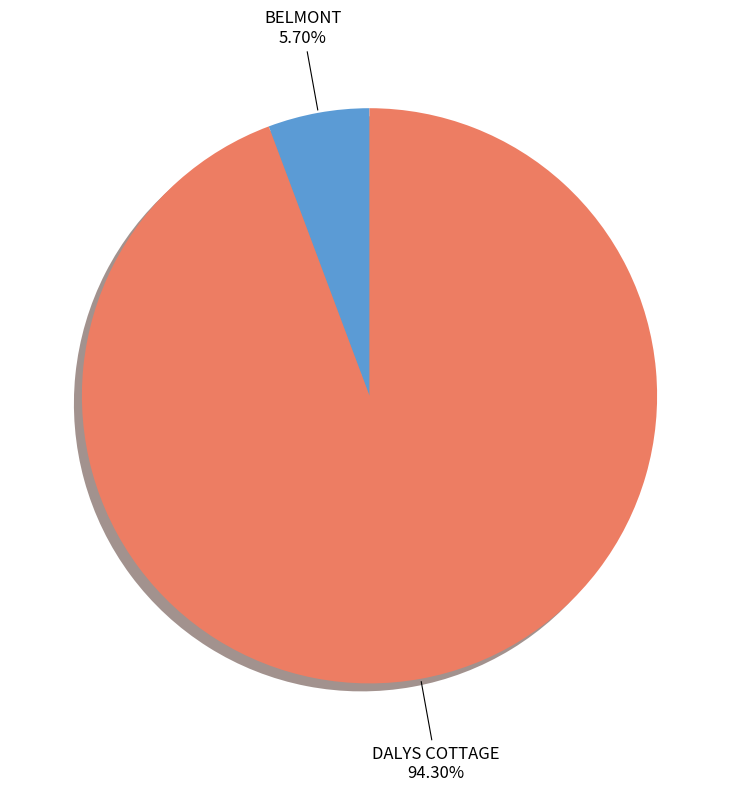

Is there a majority slice in this chart?

Yes